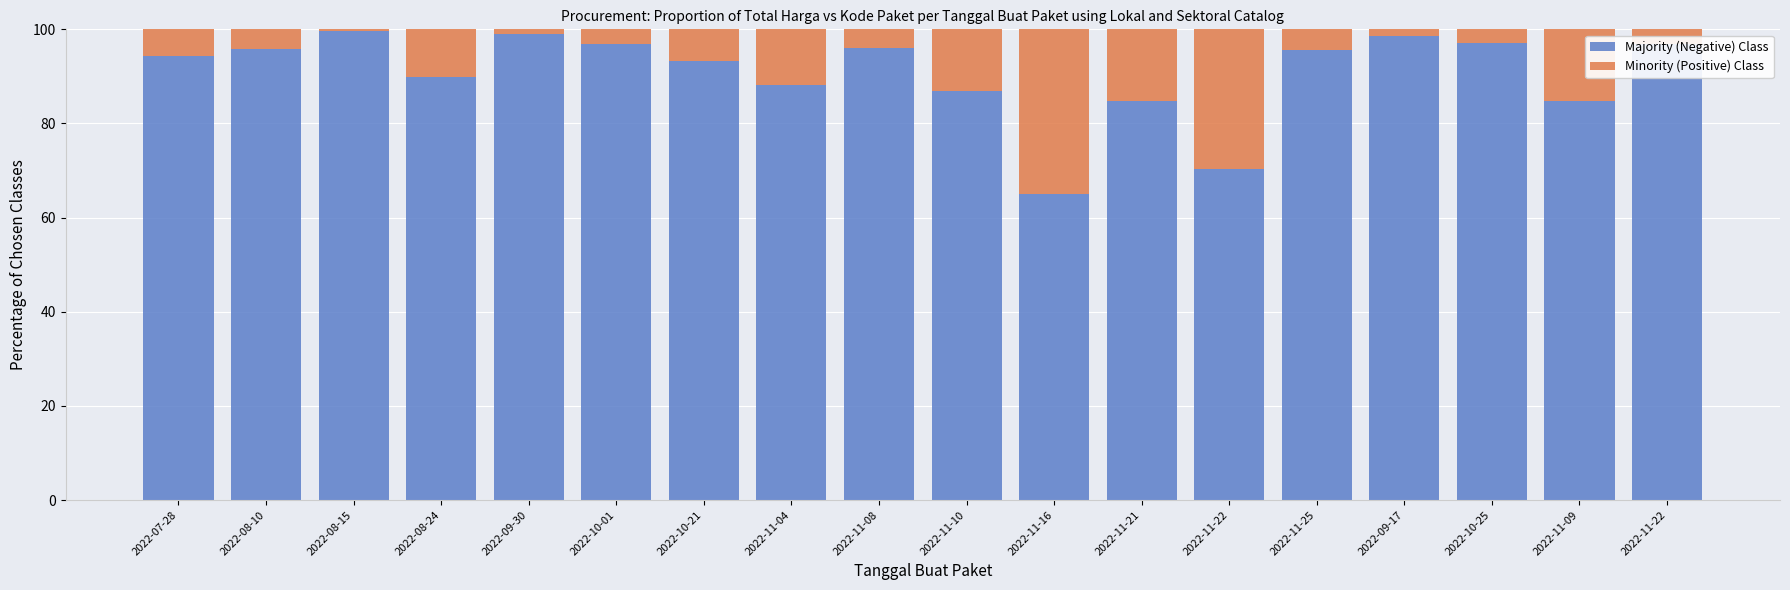

What is the label of the 12th bar from the left?

2022-11-21